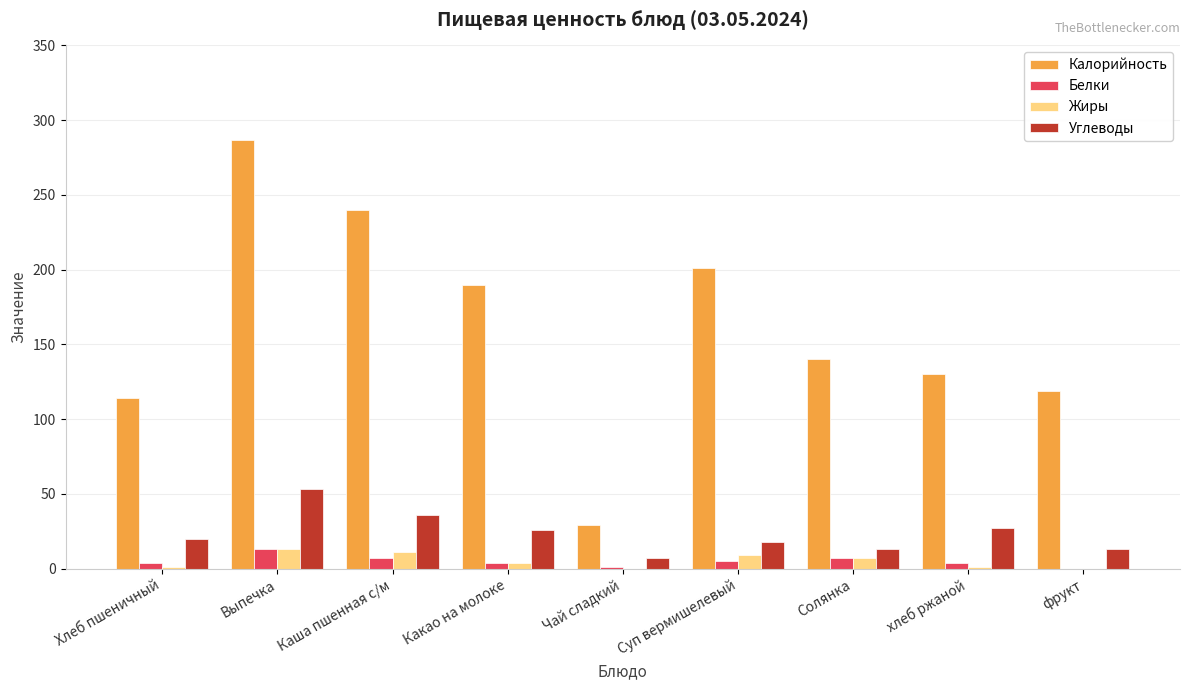

What is the sum of all Белки values?

45